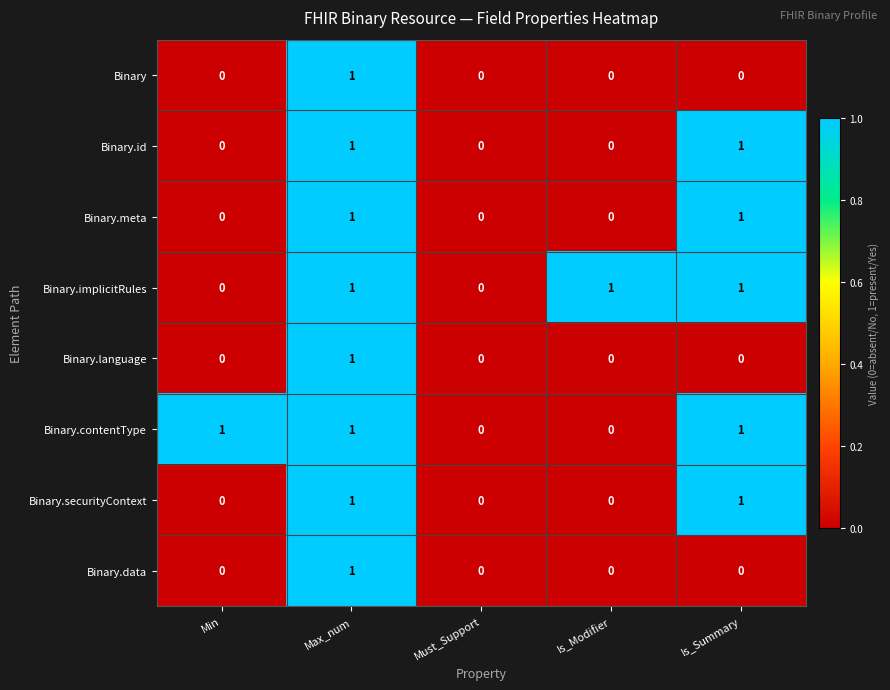

The value of Binary.language at Is_Summary is -1. True or false?

False